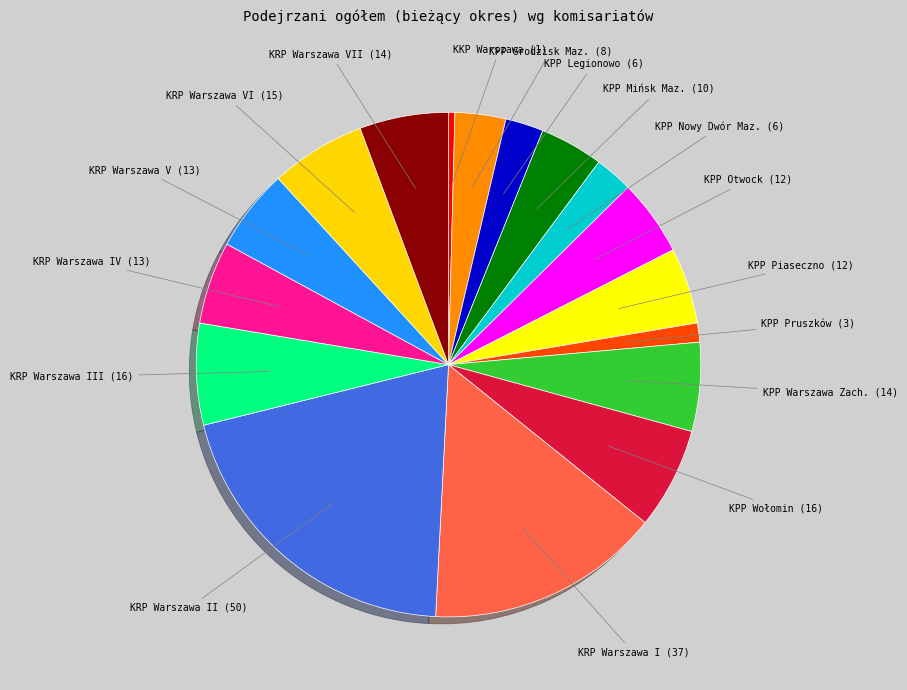

Which category has the biggest portion of the pie?

KRP Warszawa II